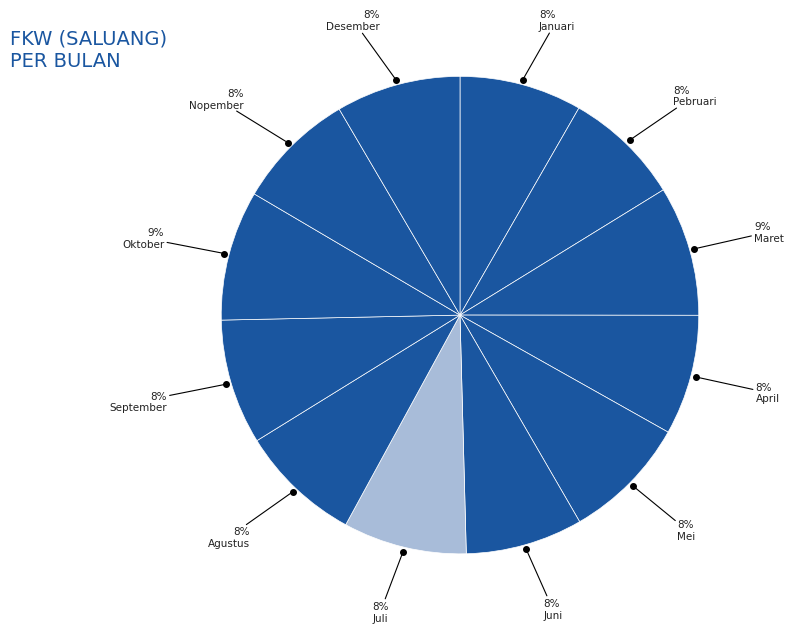

How many segments does this pie chart have?

12